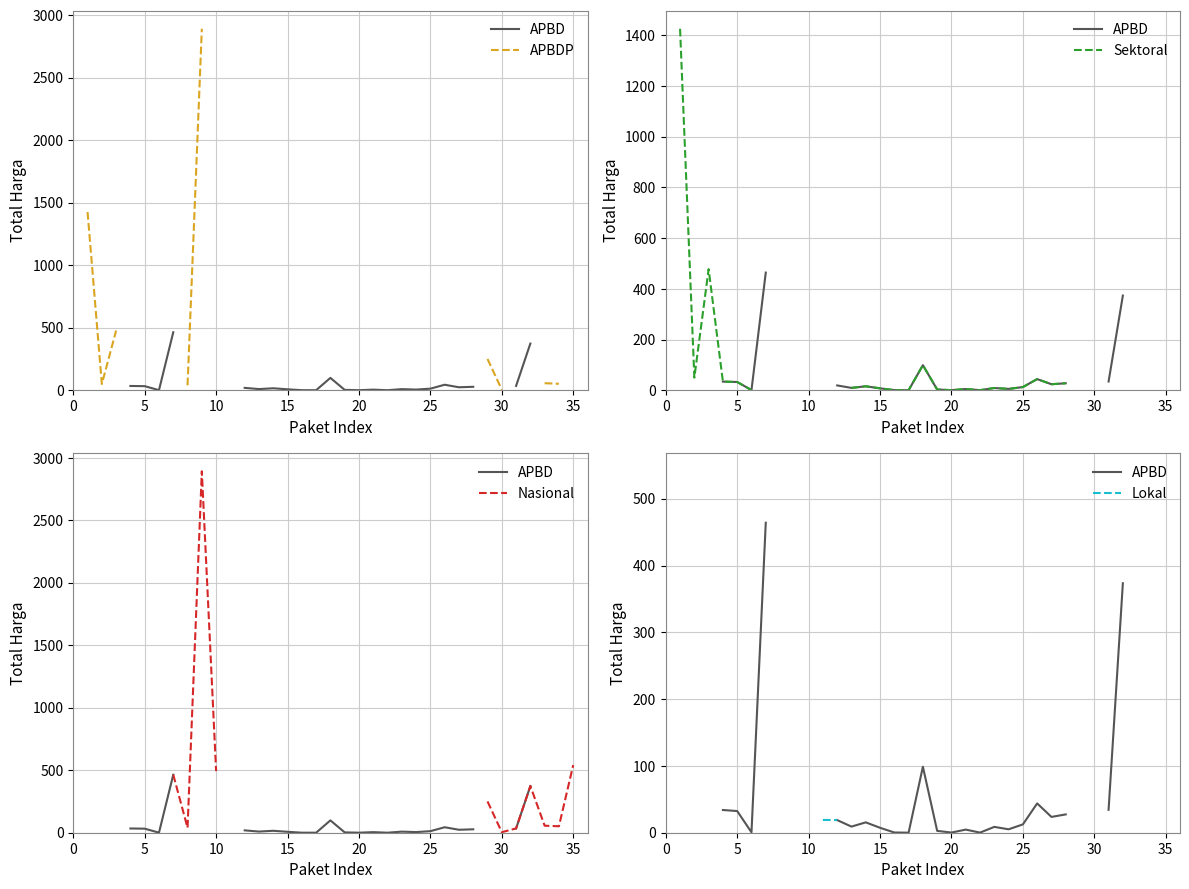

Which series has the largest range (max minus min)?

APBDP